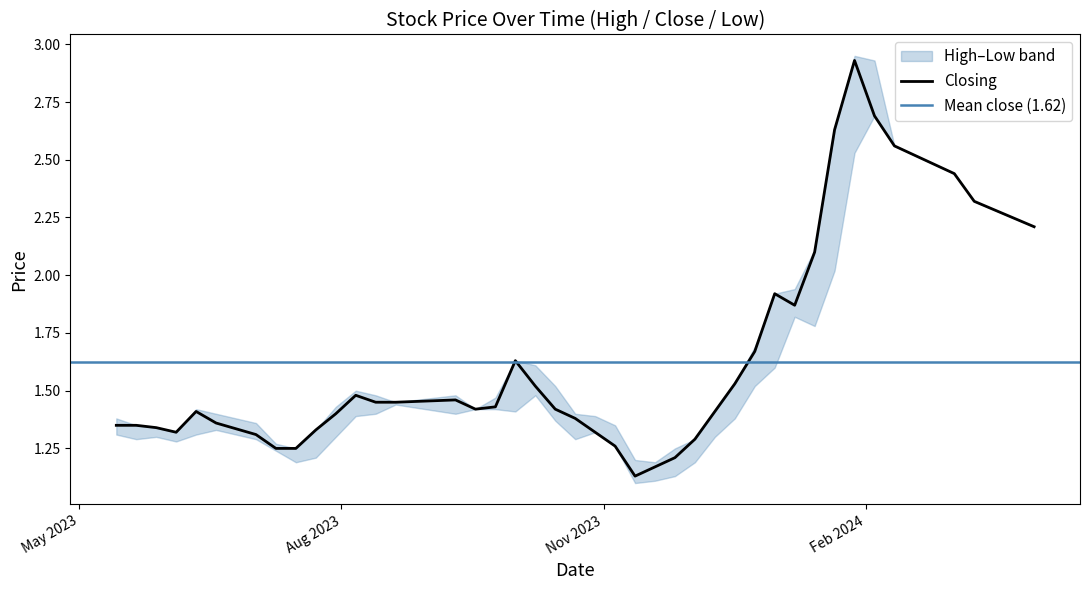

True or false: High has more than 0 interior local peaks.

True